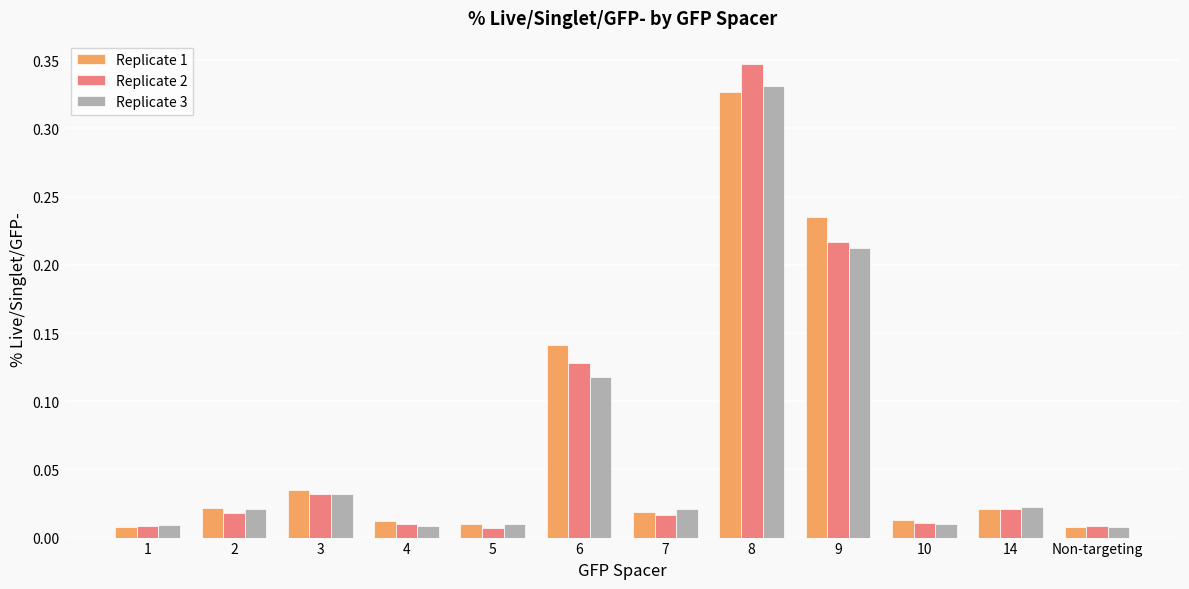

Which series has the largest range (max minus min)?

Replicate 2